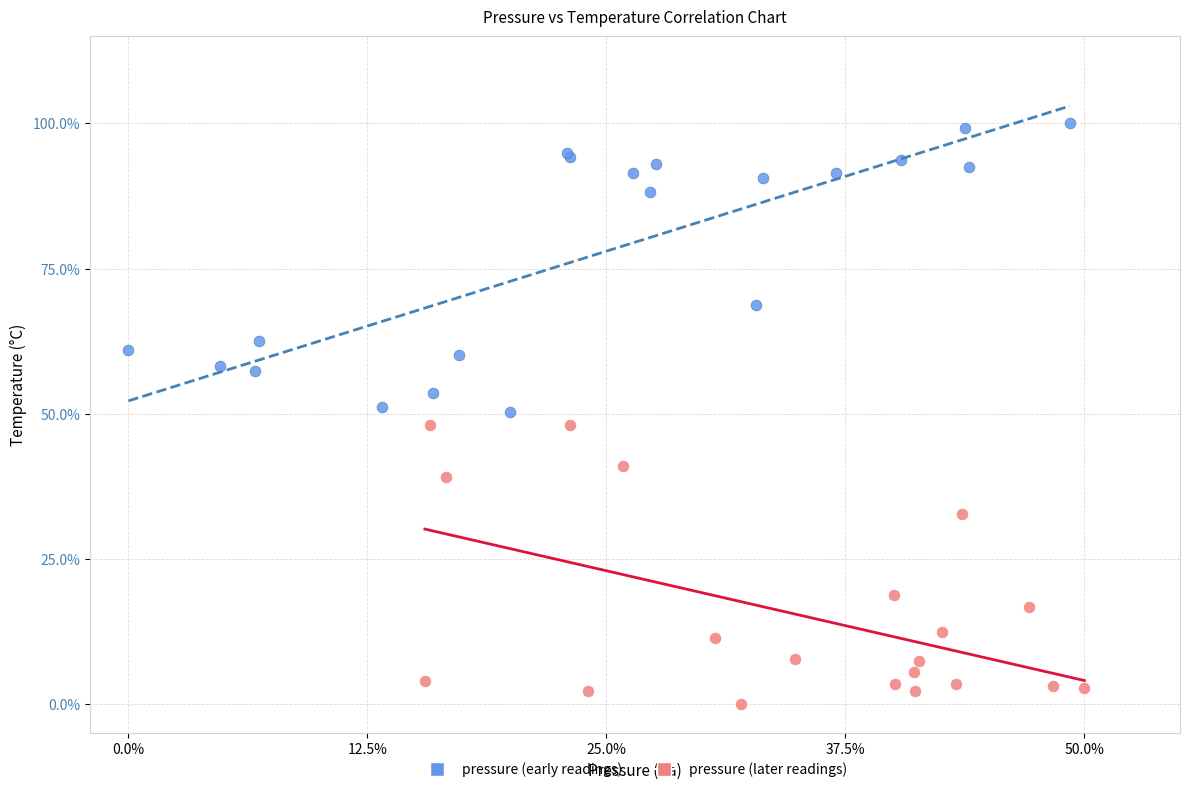

Which series reaches the maximum Y coordinate?

pressure (early readings)